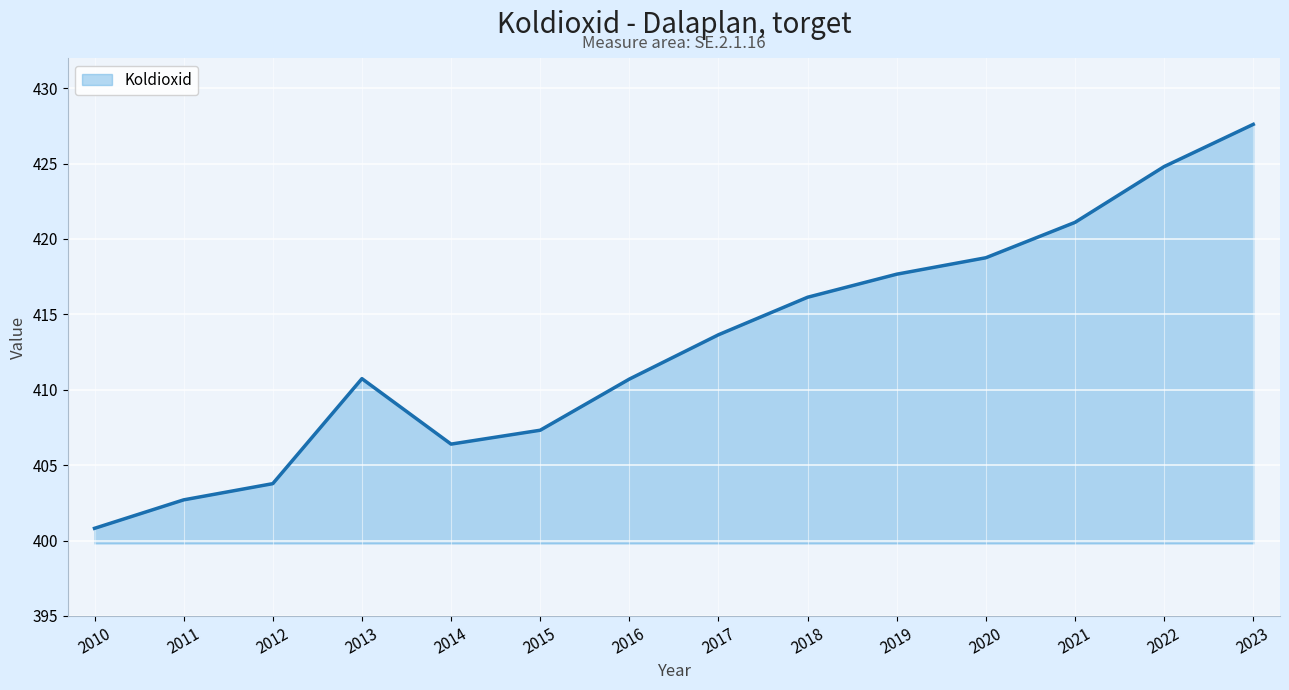

What is the change in value from 2013 to 2018?

+5.4